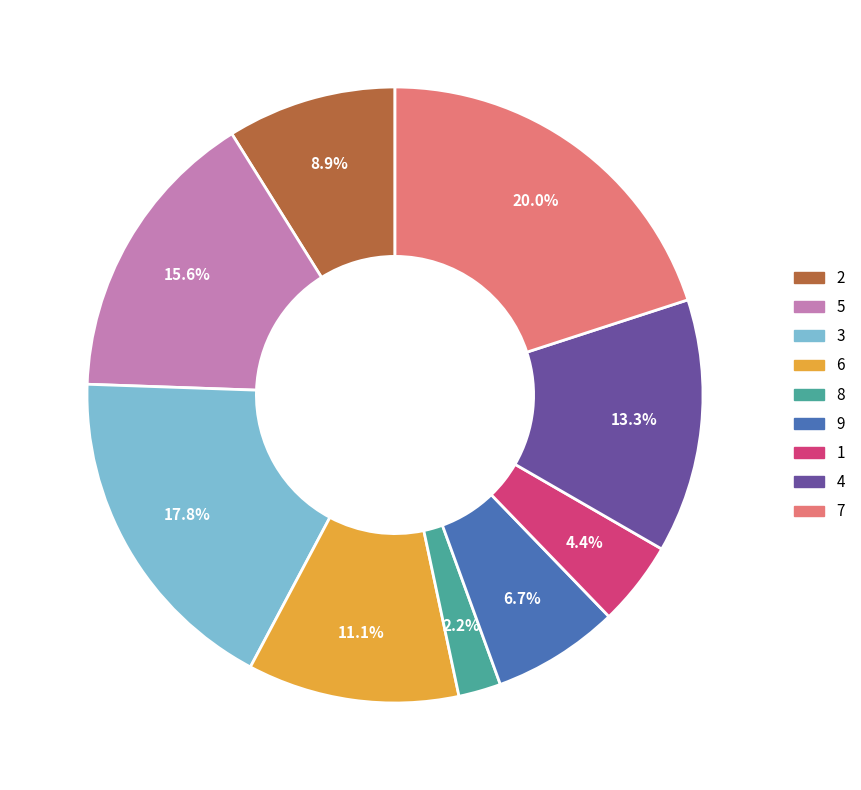

How many segments does this pie chart have?

9